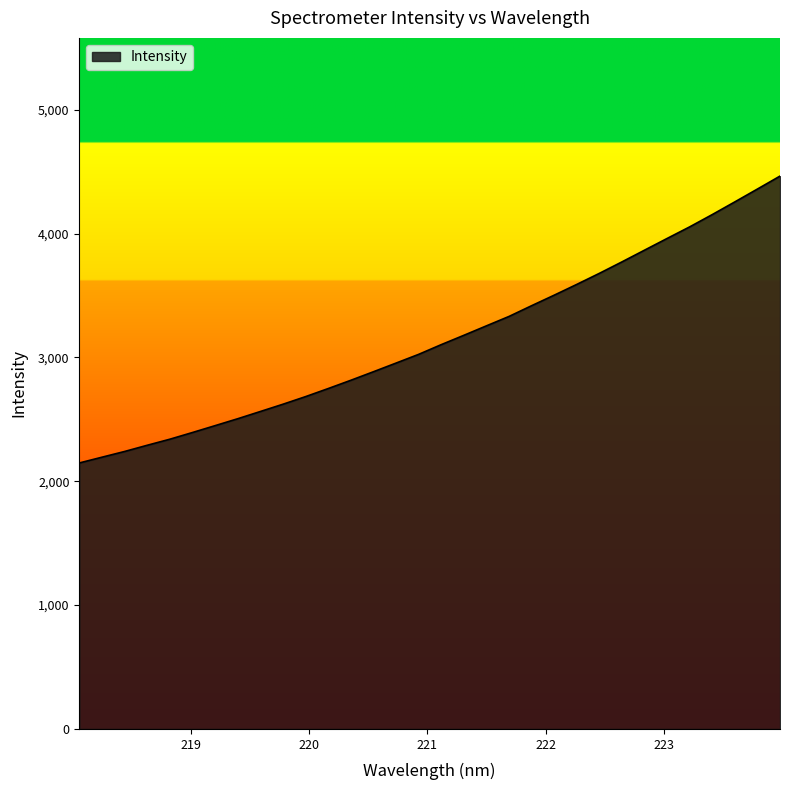

What is the maximum value shown in the chart?

4463.7